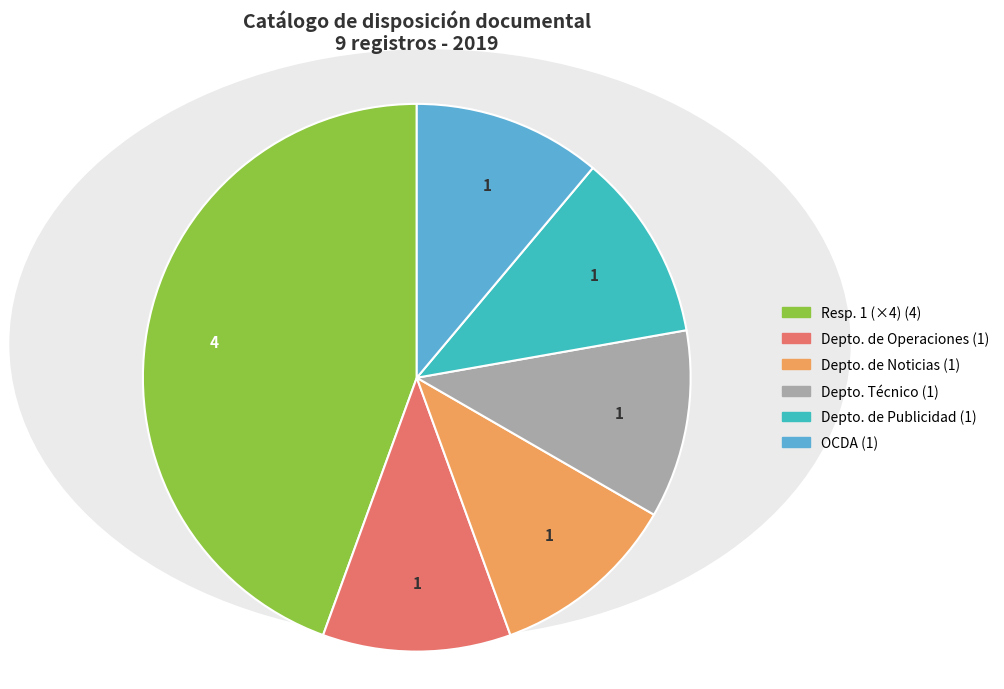

Does any single category account for the majority?

No